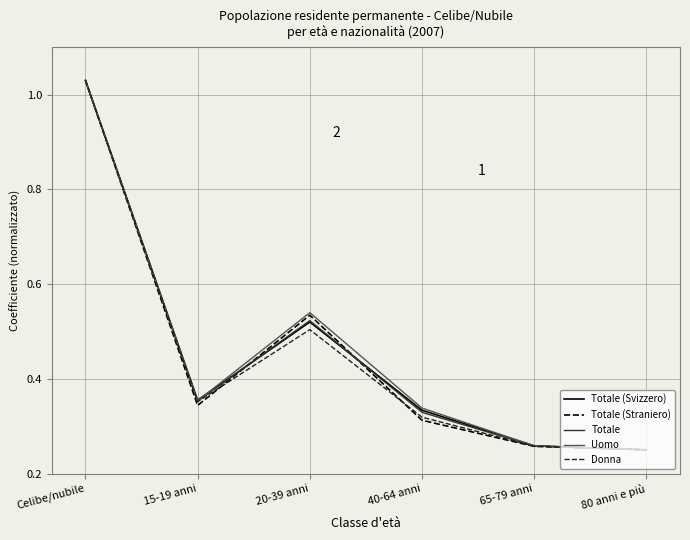

What is the sum of all Totale values?

2.7